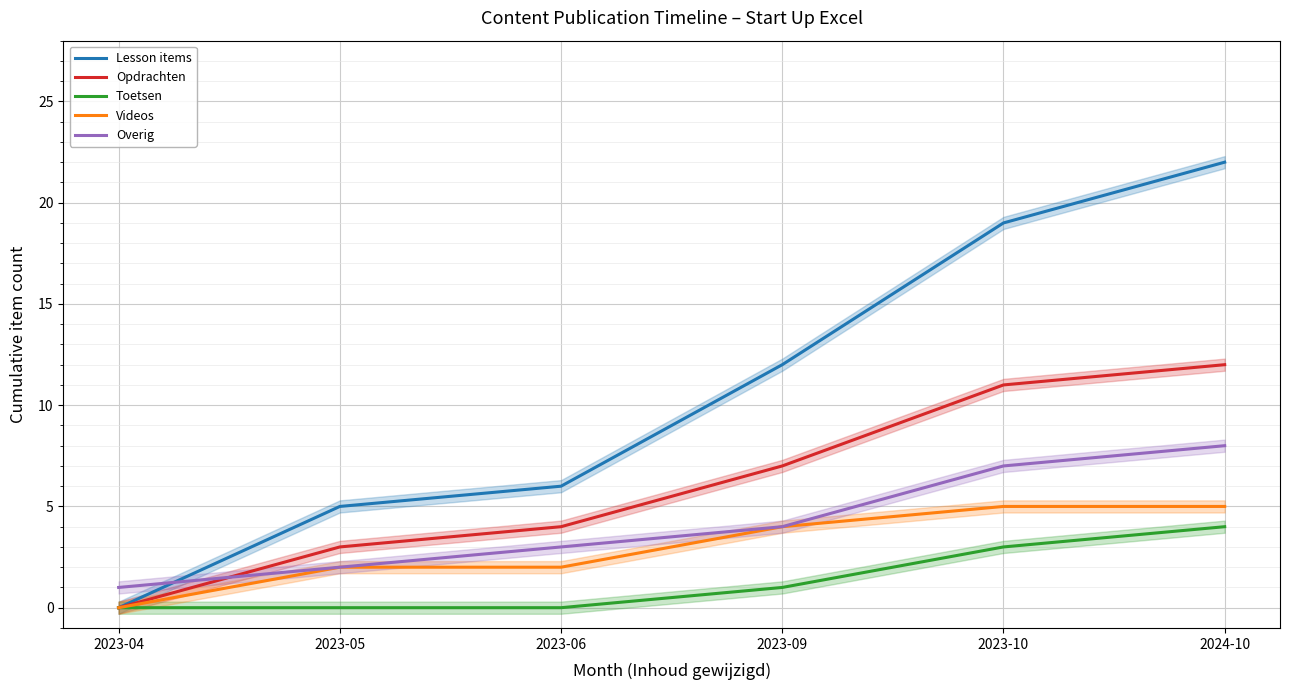

What is the label of the 3rd point from the right?

2023-09